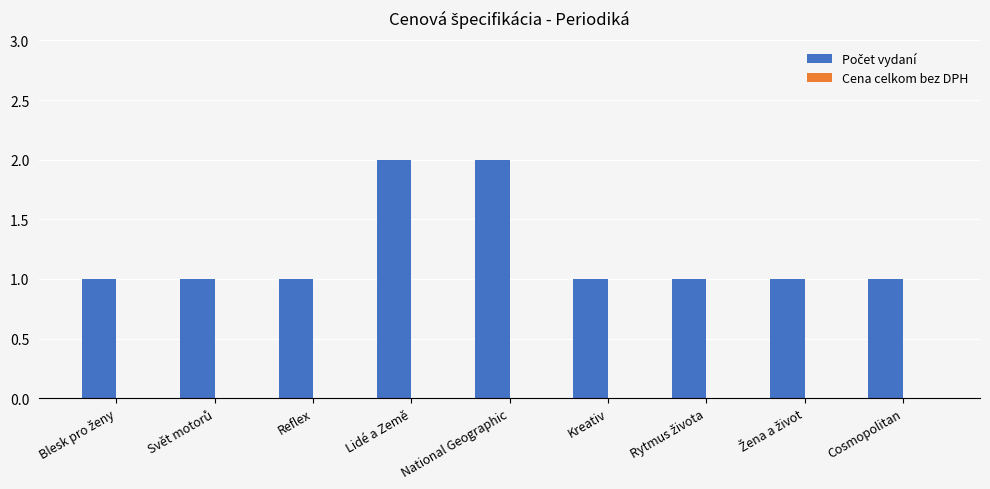

What is the ratio of the value at Cosmopolitan to the value at Reflex?

1.0